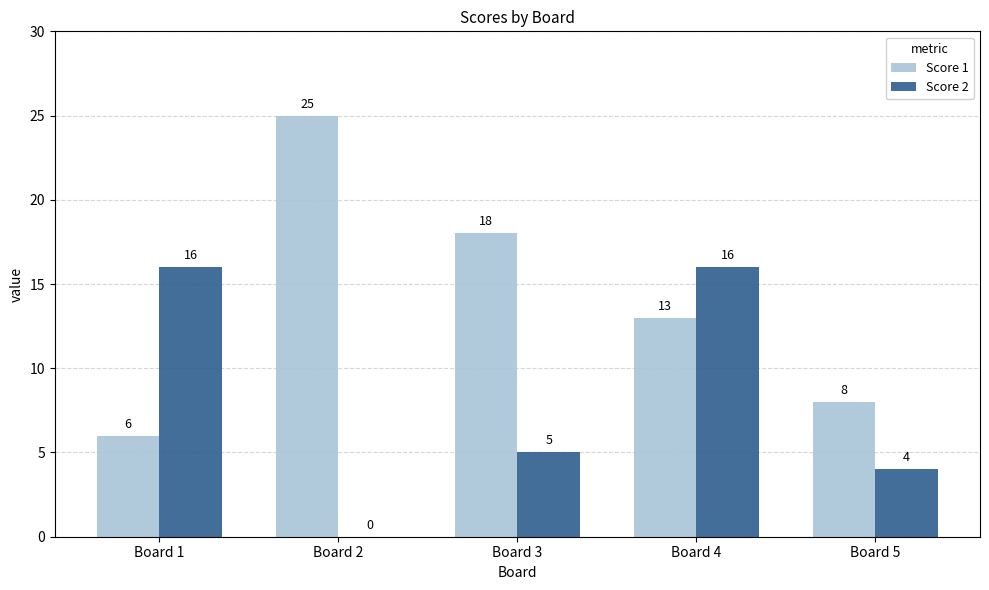

What is the average value of the Score 1 series?

14